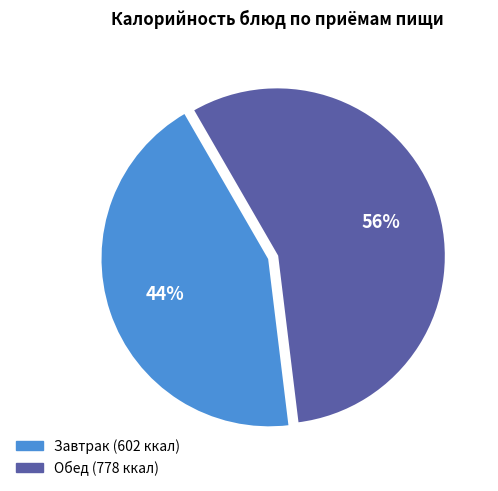

To the nearest percent, what is the average slice percentage?

50%